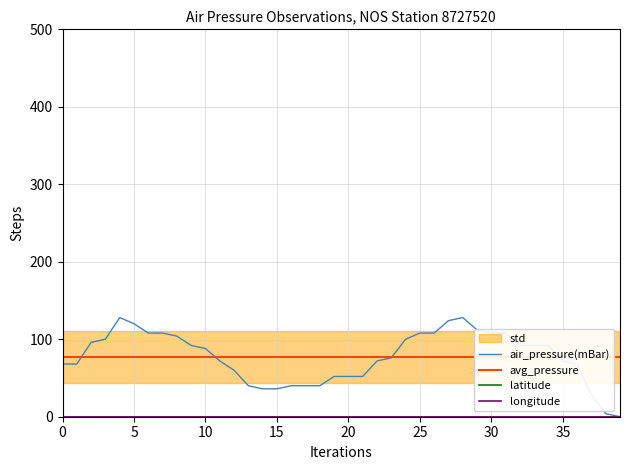

Reading left to right, what are all the values shown in this chart?

air_pressure(mBar): 68.0	68.0	96.0	100.0	128.0	120.0	108.0	108.0	104.0	92.0	88.0	72.0	60.0	40.0	36.0	36.0	40.0	40.0	40.0	52.0	52.0	52.0	72.0	76.0	100.0	108.0	108.0	124.0	128.0	112.0	108.0	108.0	92.0	92.0	92.0	72.0	68.0	28.0	4.0	0.0
avg_pressure: 77.3	77.3	77.3	77.3	77.3	77.3	77.3	77.3	77.3	77.3	77.3	77.3	77.3	77.3	77.3	77.3	77.3	77.3	77.3	77.3	77.3	77.3	77.3	77.3	77.3	77.3	77.3	77.3	77.3	77.3	77.3	77.3	77.3	77.3	77.3	77.3	77.3	77.3	77.3	77.3
latitude: 0.0	0.0	0.0	0.0	0.0	0.0	0.0	0.0	0.0	0.0	0.0	0.0	0.0	0.0	0.0	0.0	0.0	0.0	0.0	0.0	0.0	0.0	0.0	0.0	0.0	0.0	0.0	0.0	0.0	0.0	0.0	0.0	0.0	0.0	0.0	0.0	0.0	0.0	0.0	0.0
longitude: 0.0	0.0	0.0	0.0	0.0	0.0	0.0	0.0	0.0	0.0	0.0	0.0	0.0	0.0	0.0	0.0	0.0	0.0	0.0	0.0	0.0	0.0	0.0	0.0	0.0	0.0	0.0	0.0	0.0	0.0	0.0	0.0	0.0	0.0	0.0	0.0	0.0	0.0	0.0	0.0